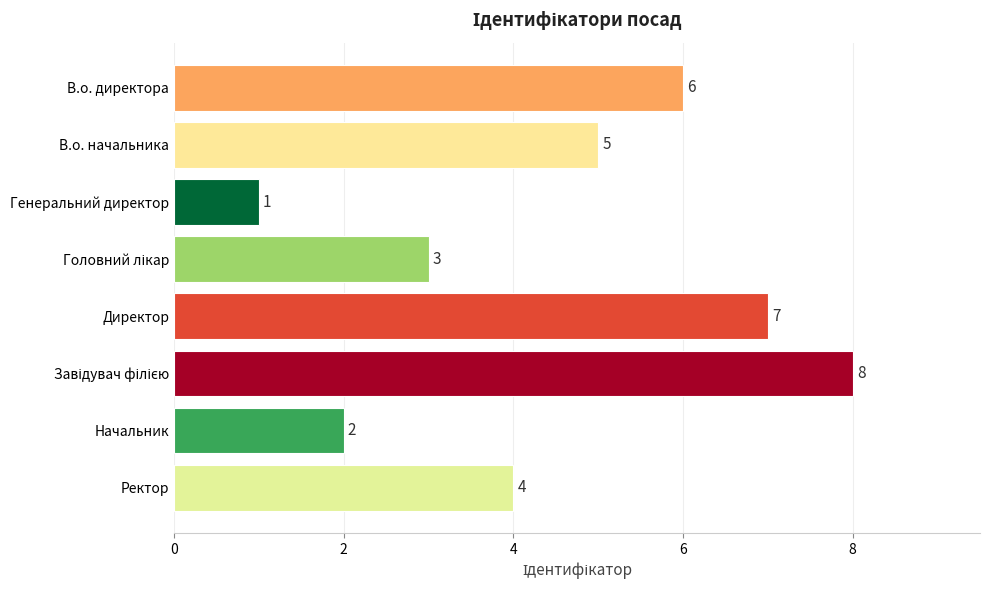

Is it true that the value at В.о. директора is 4?

False